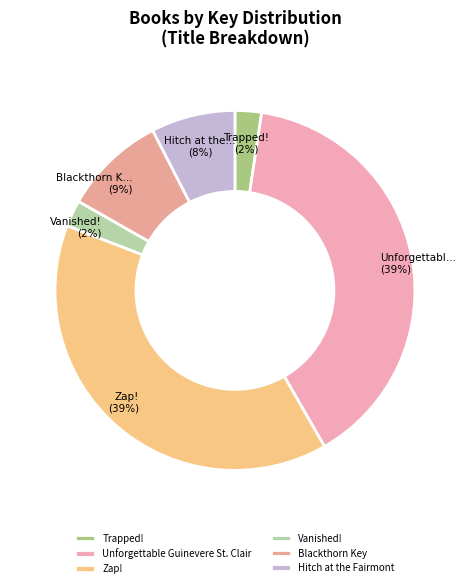

Which slice is the smallest?

Vanished!